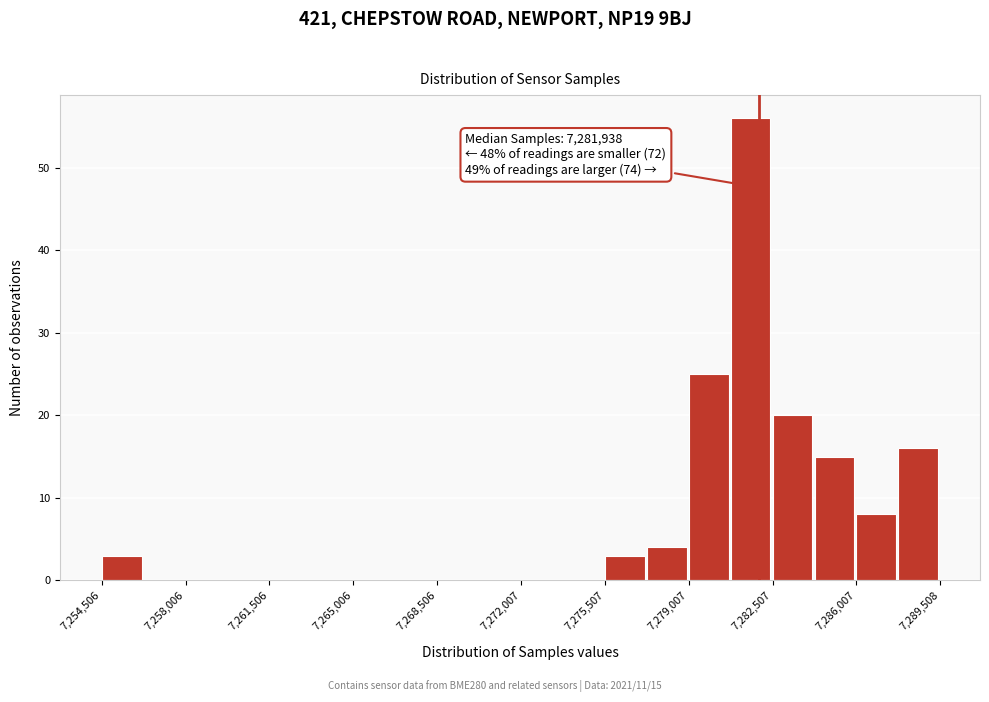

Around what value on the x-axis is the tallest bar? Give the approximate position of its centre, as read against the axis.

7281500